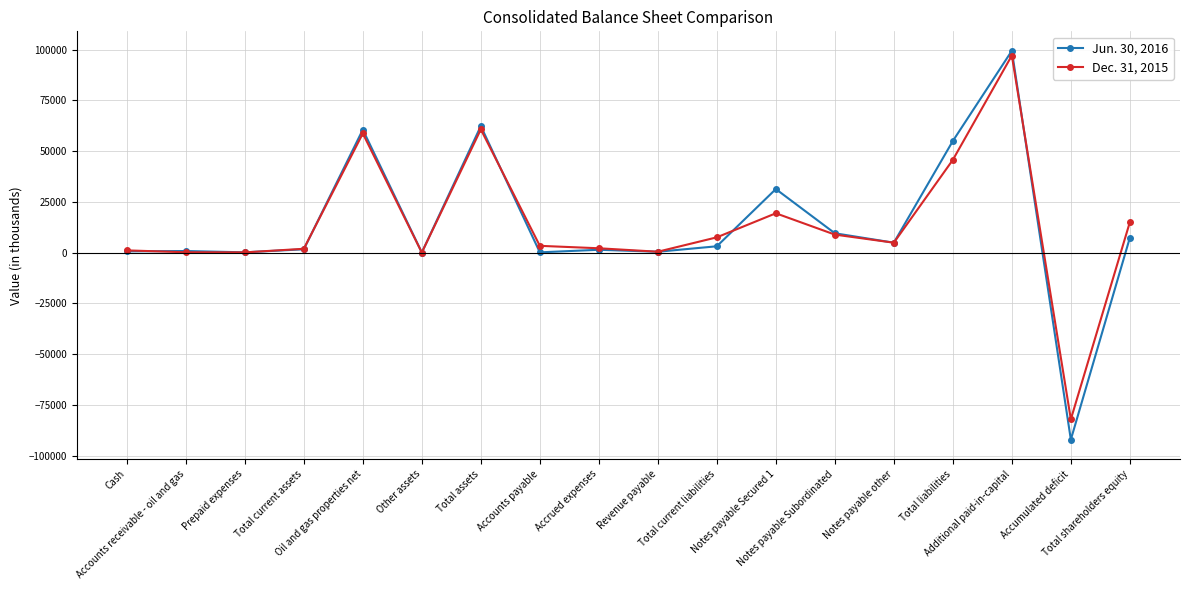

In Dec. 31, 2015, how many points are higher than both neighbors (excluding endpoints)?

4